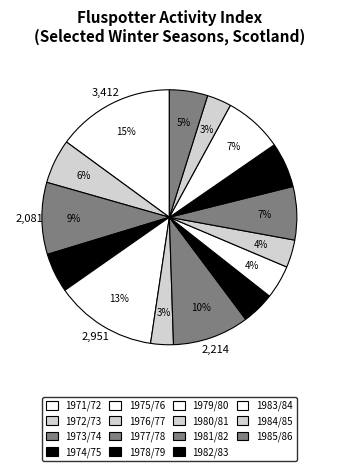

Is it true that 1976/77 is 17% of the pie?

False